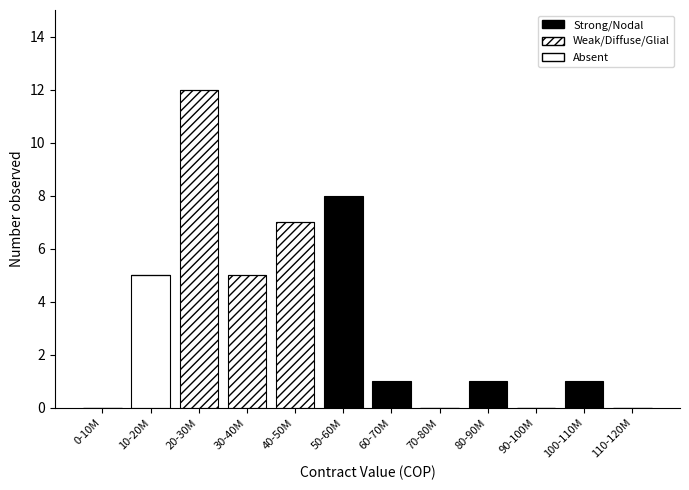

Are the bars grouped side by side (vs. stacked)?

No